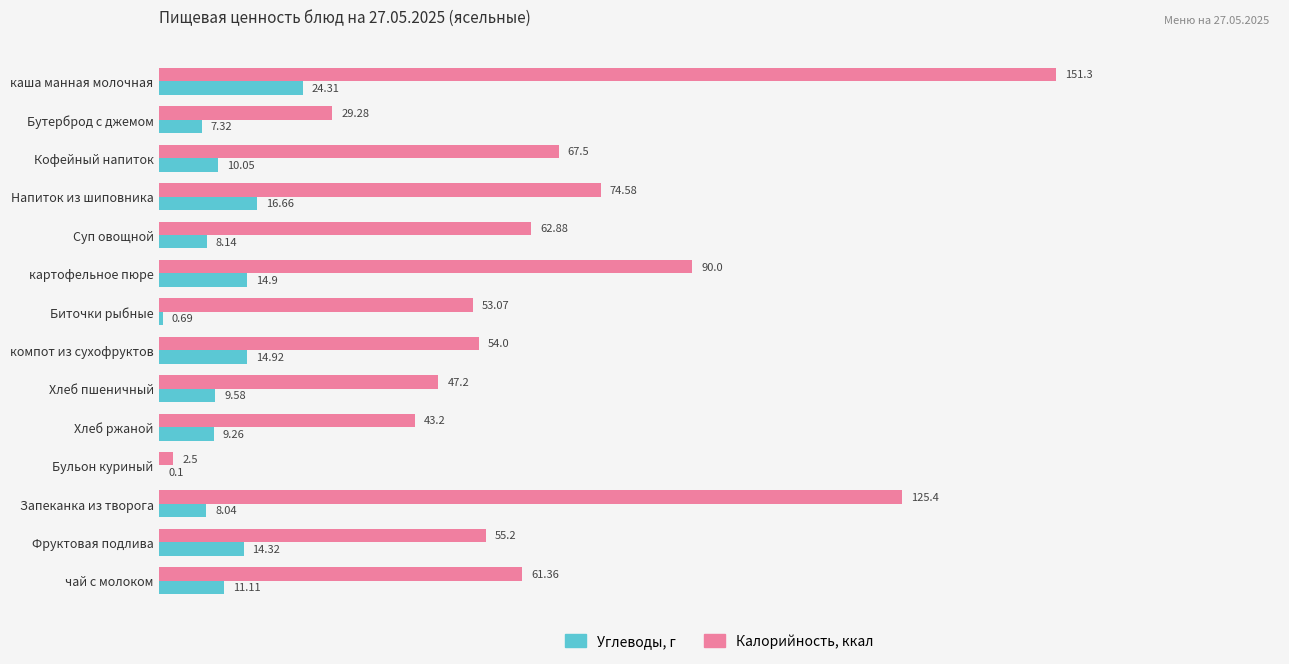

At which label is Углеводы, г closest to 12?

чай с молоком